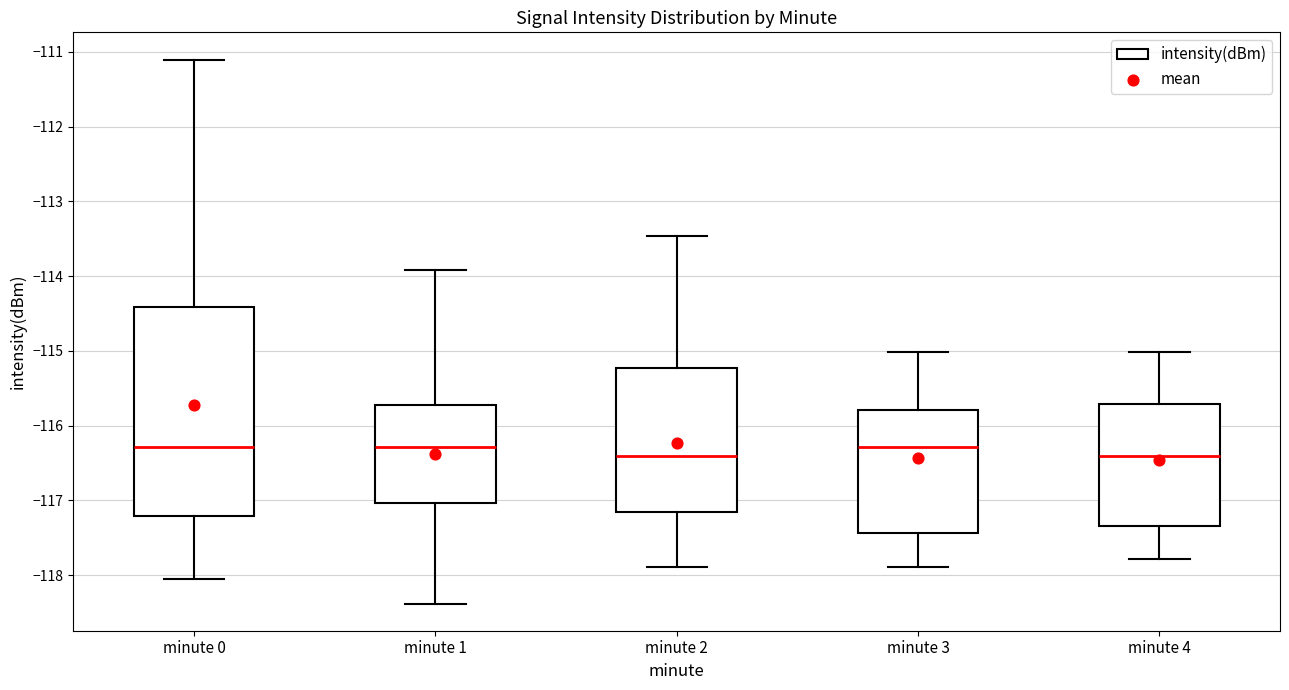

Reading left to right, transcribe this box plot: for each box, give where its median line is, the range the box spans, and where its two whiskers end, as read against the y-axis. The values are not printed on the chart, so give them approximately, as read against the axis.

minute 0: median -116.3, box -117.2 to -114.4, whiskers -118.0 to -111.1
minute 1: median -116.3, box -117.0 to -115.7, whiskers -118.4 to -113.9
minute 2: median -116.4, box -117.1 to -115.2, whiskers -117.9 to -113.5
minute 3: median -116.3, box -117.4 to -115.8, whiskers -117.9 to -115.0
minute 4: median -116.4, box -117.3 to -115.7, whiskers -117.8 to -115.0